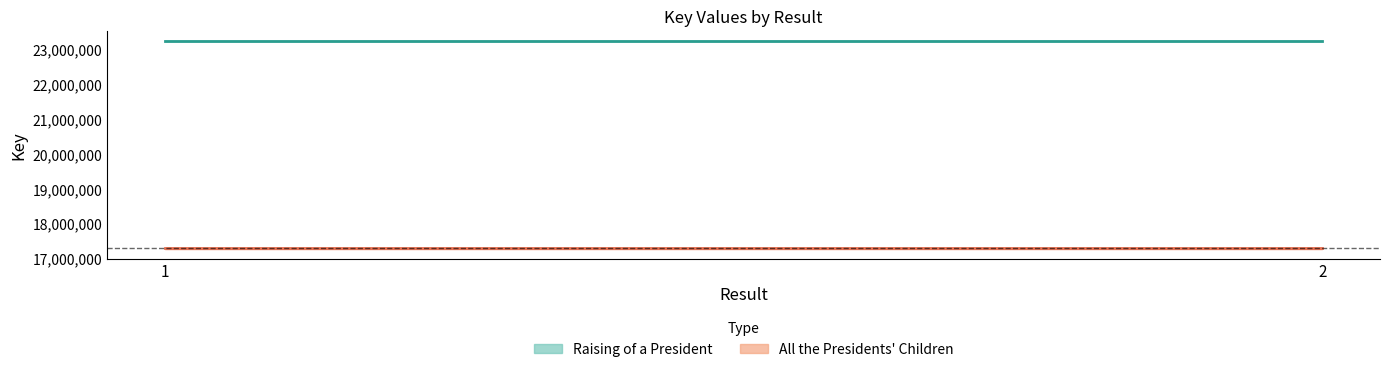

What are all the series names shown in the legend?

Raising of a President, All the Presidents' Children